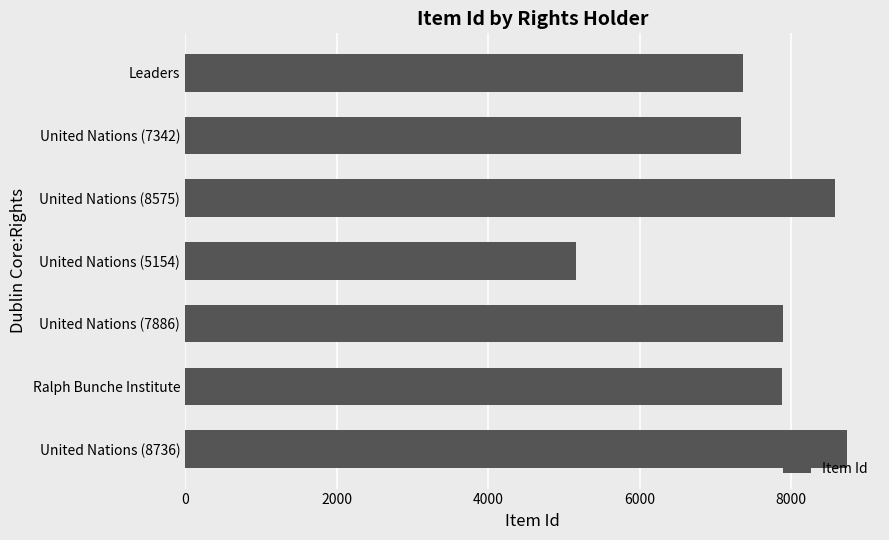

What is the difference between the maximum and minimum values?

3582